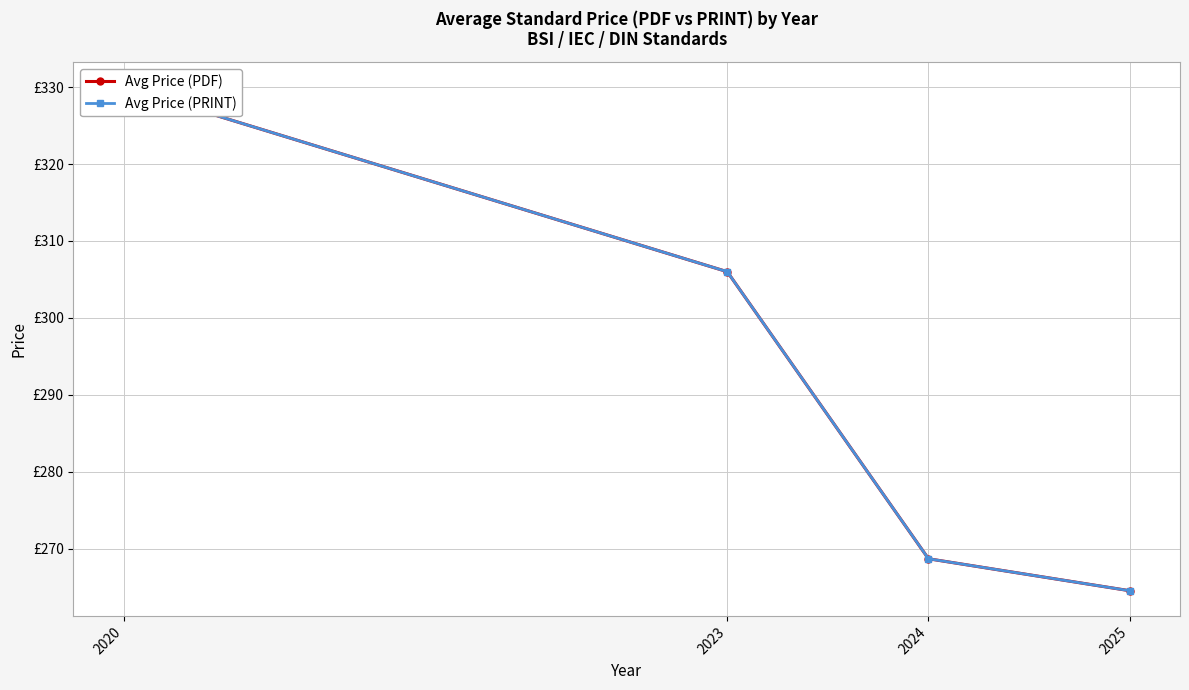

True or false: Avg Price (PRINT) has a value of 143.7 at 2020.

False